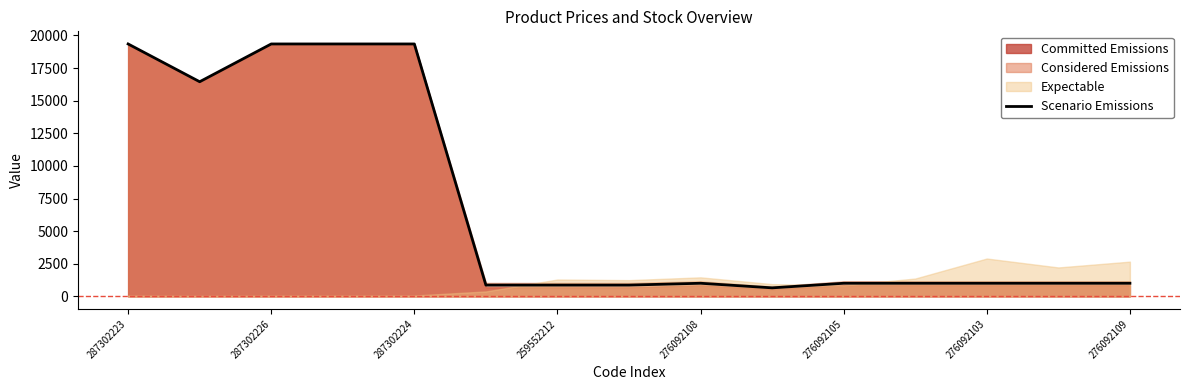

Count the number of categories in the chart.

15